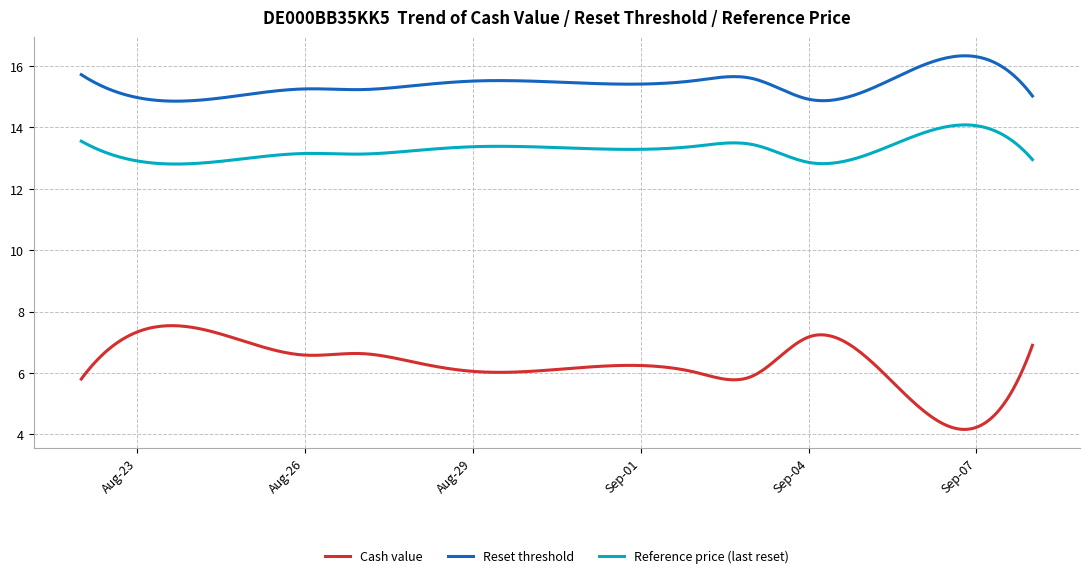

True or false: Reference price (last reset) and Reset threshold intersect in this chart.

False